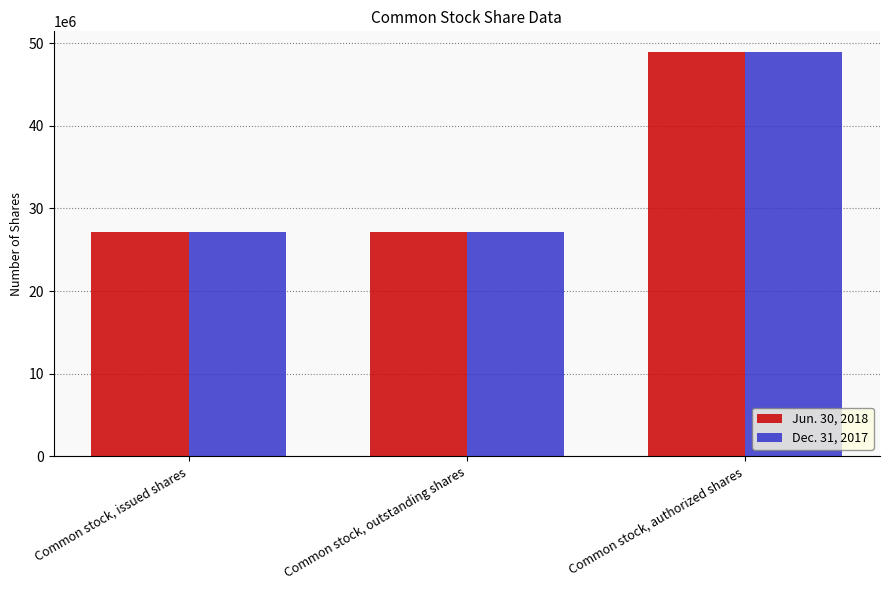

What is the difference between the Jun. 30, 2018 values at Common stock, issued shares and Common stock, authorized shares?

21842812